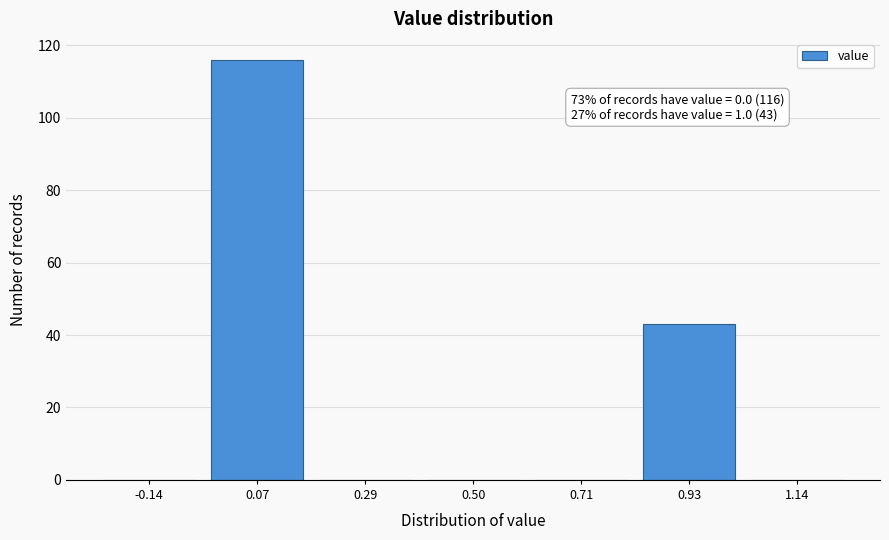

Which range on the x-axis has the tallest bar?

-0.05 to 0.20